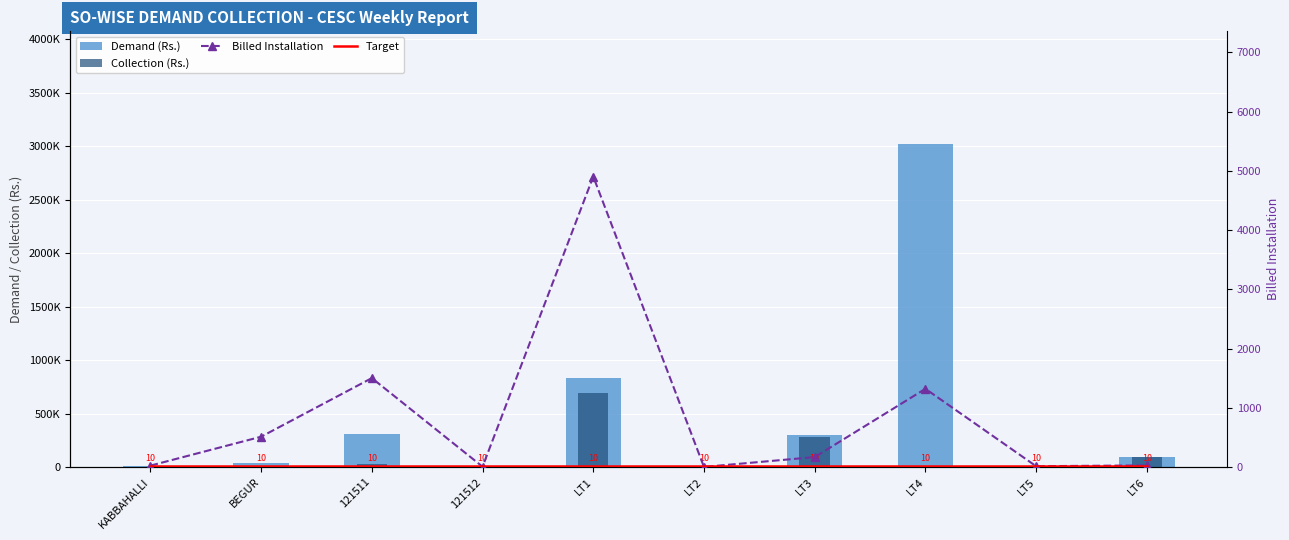

Where is Demand (Rs.) nearest to the value 1508976?

LT1